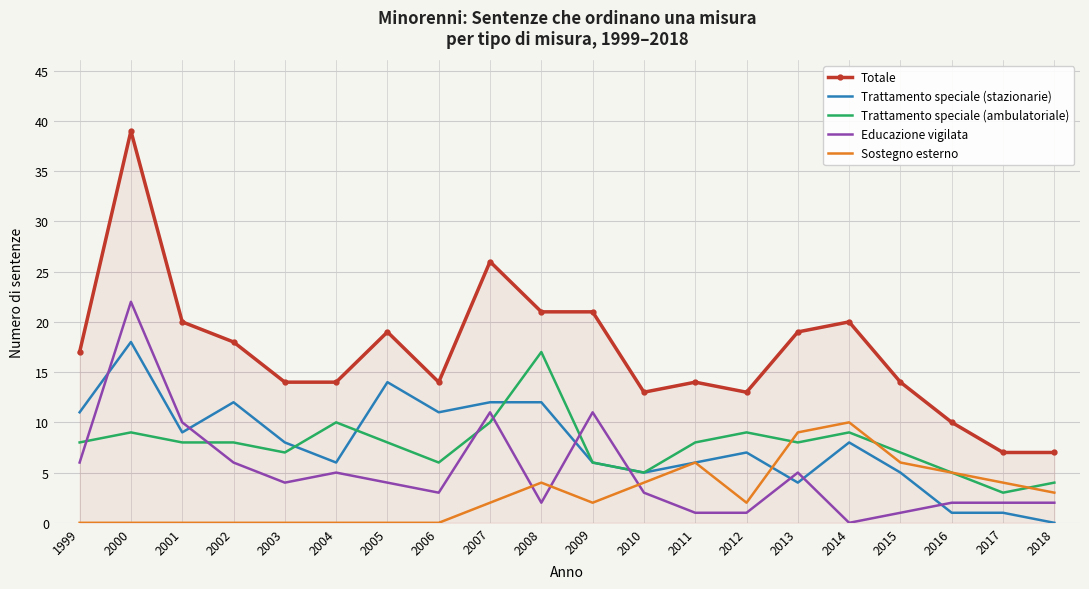

Which series has the largest total across all categories?

Totale